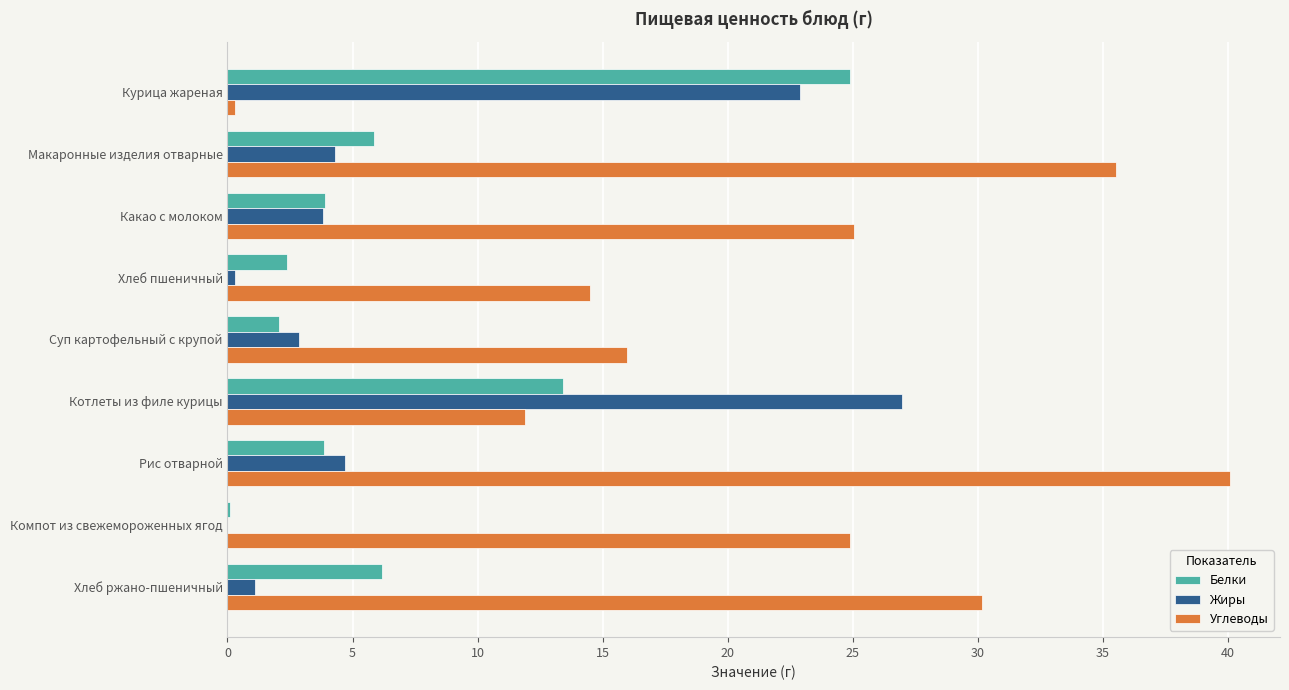

Which label corresponds to the largest value in the chart?

Рис отварной